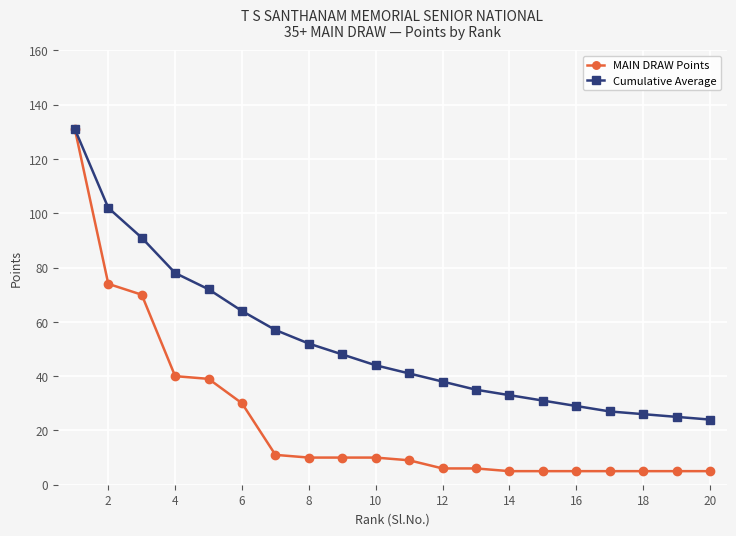

At how many categories does at least one series exceed 83?

3